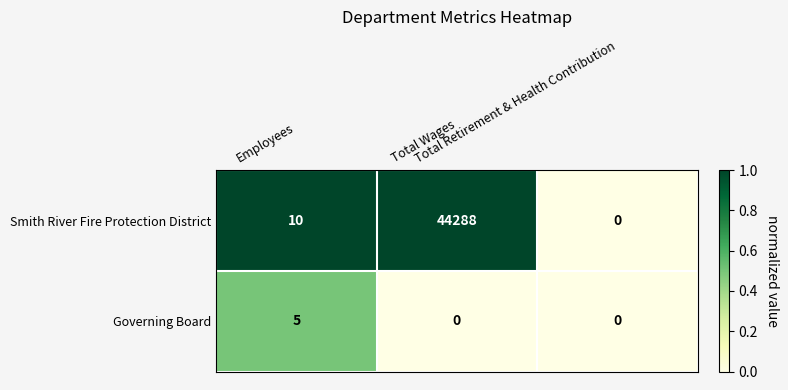

What is the difference between the maximum and minimum values in the Governing Board series?

5